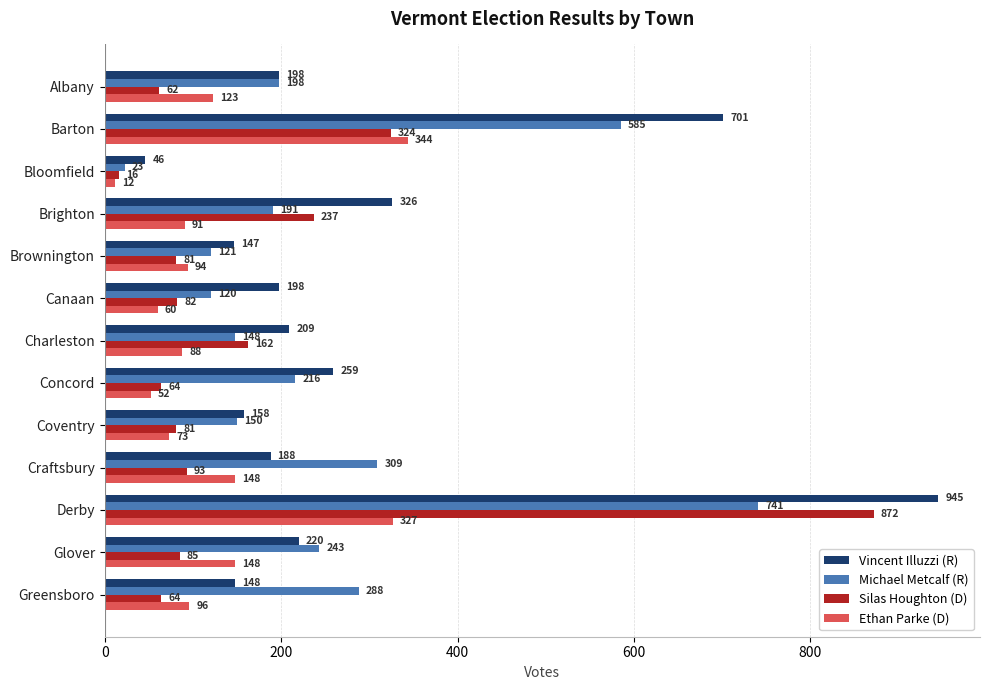

What is the total value across all series at Coventry?

462